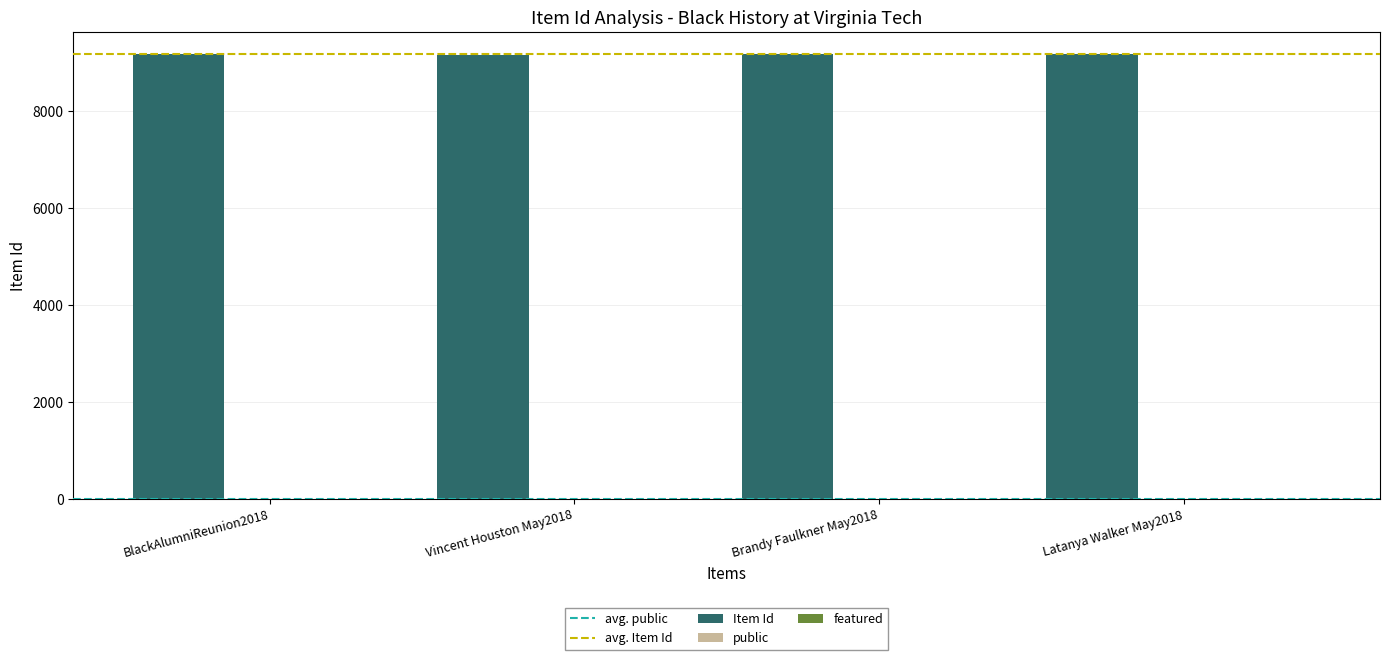

True or false: Item Id has a value of 9164 at Latanya Walker May2018.

True